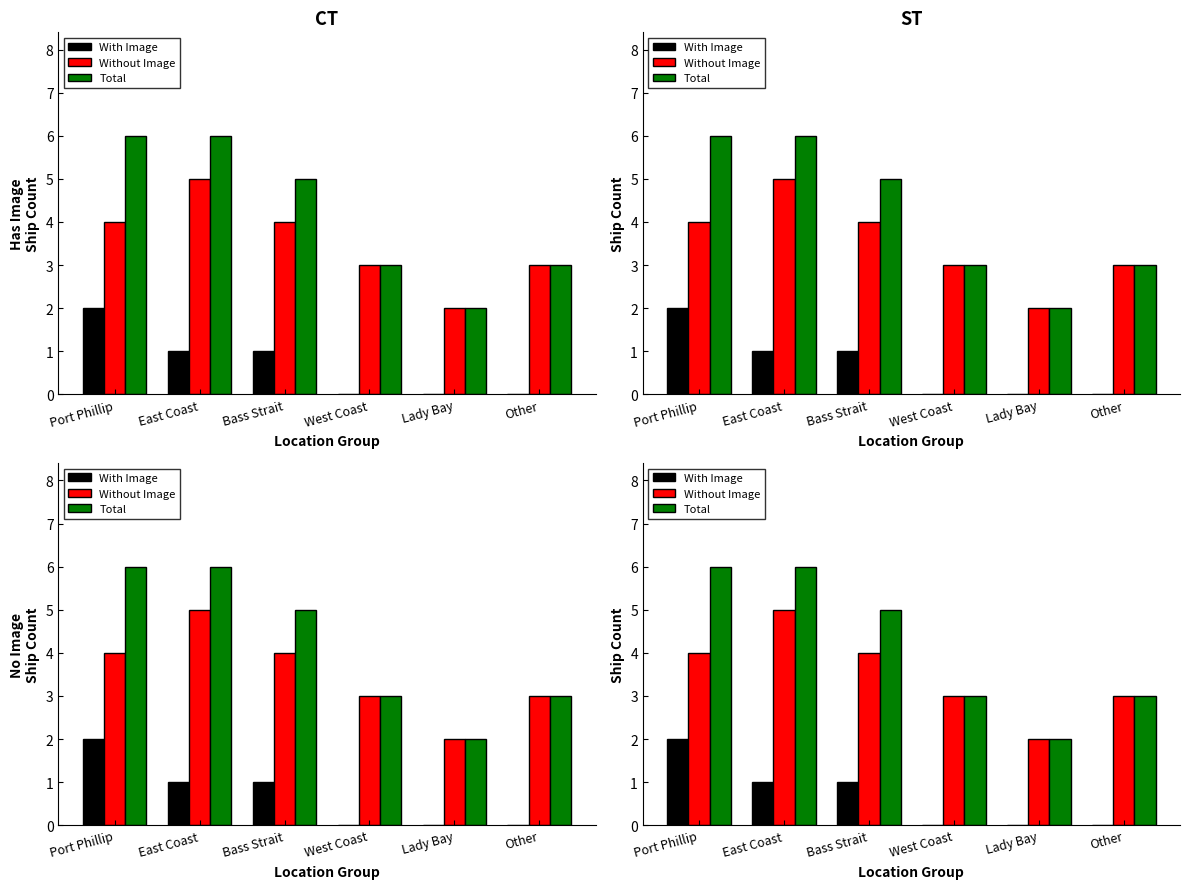

What are all the series names shown in the legend?

With Image, Without Image, Total